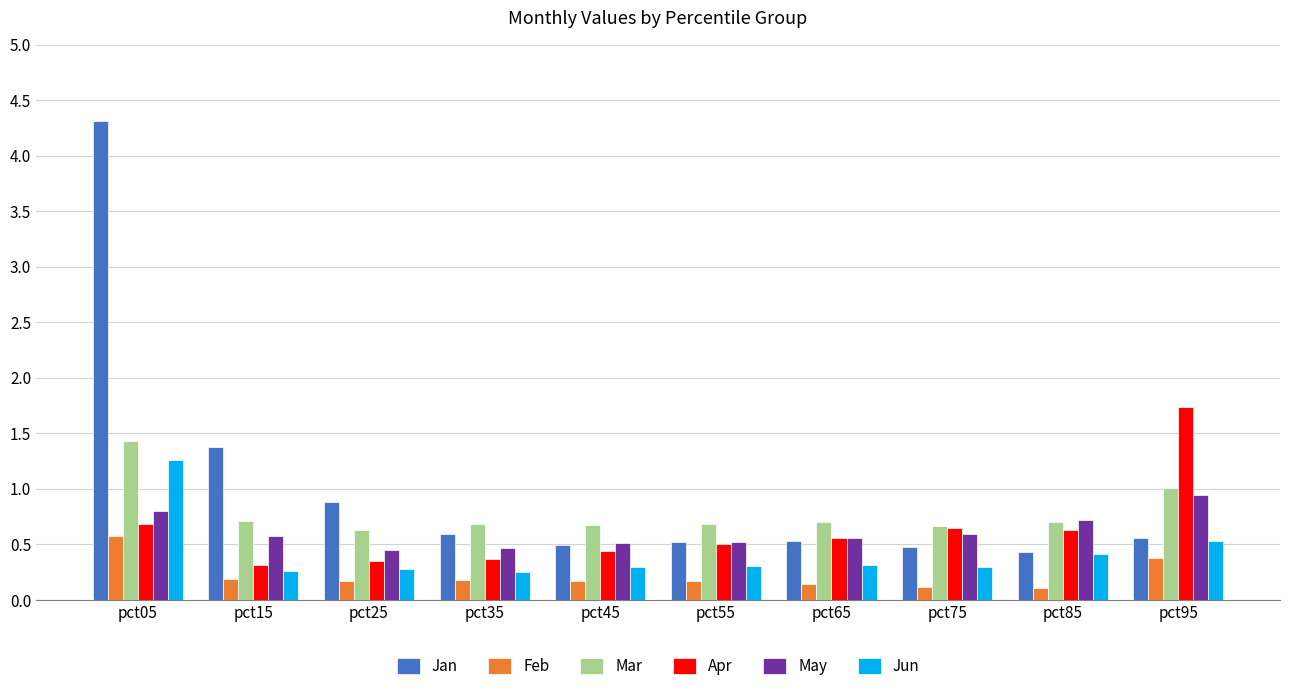

At how many categories does at least one series exceed 1?

3